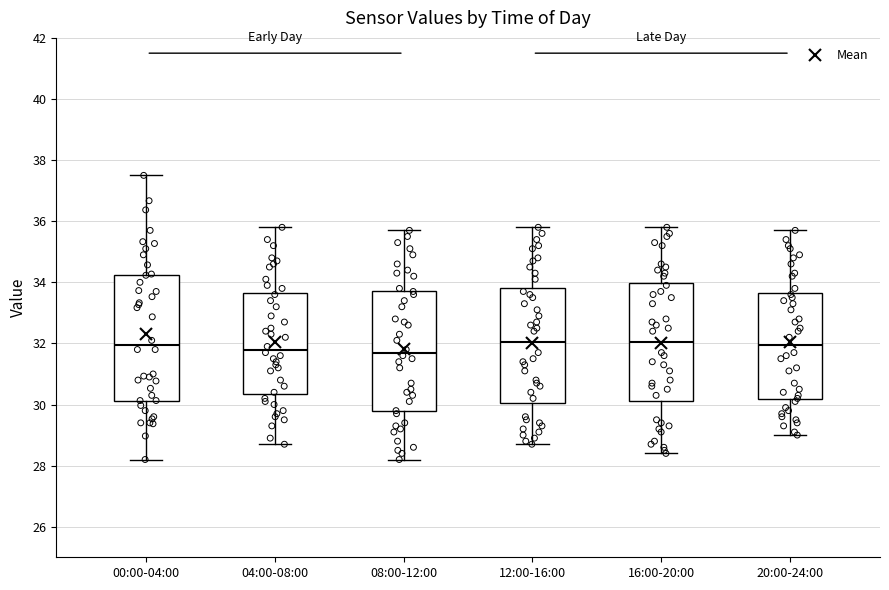

Reading left to right, transcribe this box plot: for each box, give where its median line is, the range the box spans, and where its two whiskers end, as read against the y-axis. The values are not printed on the chart, so give them approximately, as read against the axis.

00:00-04:00: median 32.0, box 30.2 to 34.2, whiskers 28.2 to 37.6
04:00-08:00: median 31.8, box 30.4 to 33.6, whiskers 28.8 to 35.8
08:00-12:00: median 31.8, box 29.8 to 33.8, whiskers 28.2 to 35.8
12:00-16:00: median 32.0, box 30.0 to 33.8, whiskers 28.8 to 35.8
16:00-20:00: median 32.0, box 30.2 to 34.0, whiskers 28.4 to 35.8
20:00-24:00: median 32.0, box 30.2 to 33.6, whiskers 29.0 to 35.8